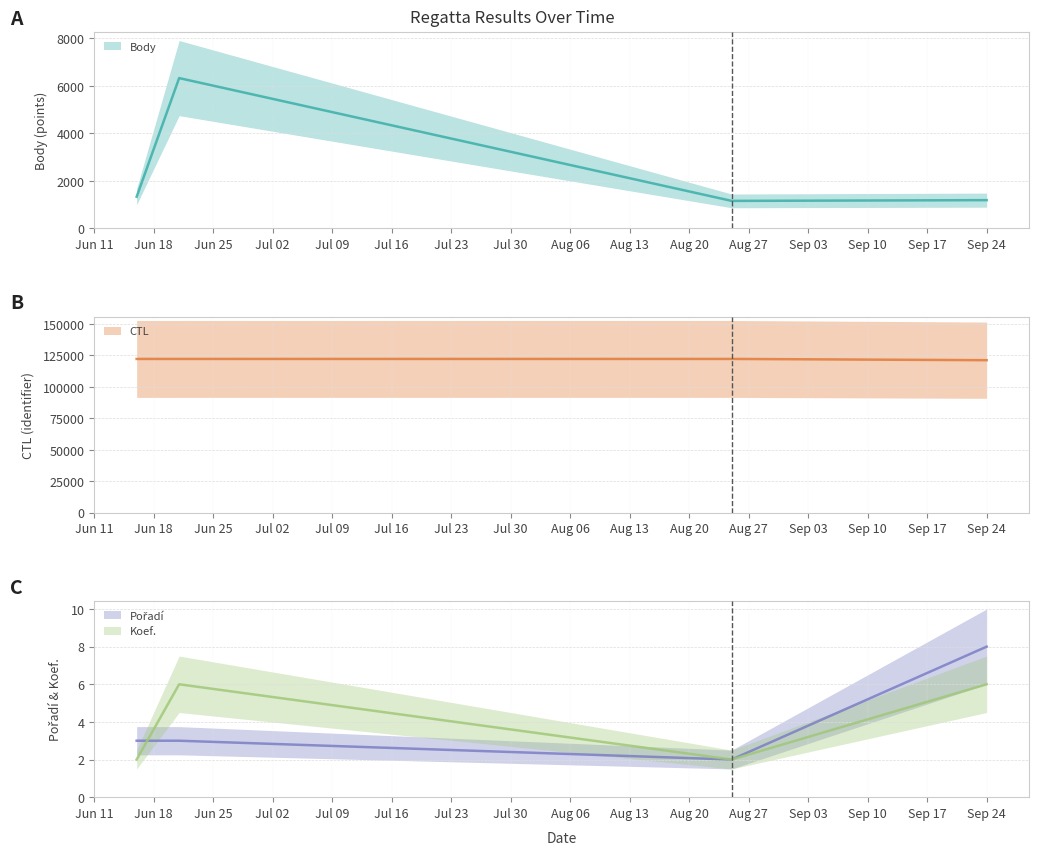

Which series has the largest total across all categories?

CTL